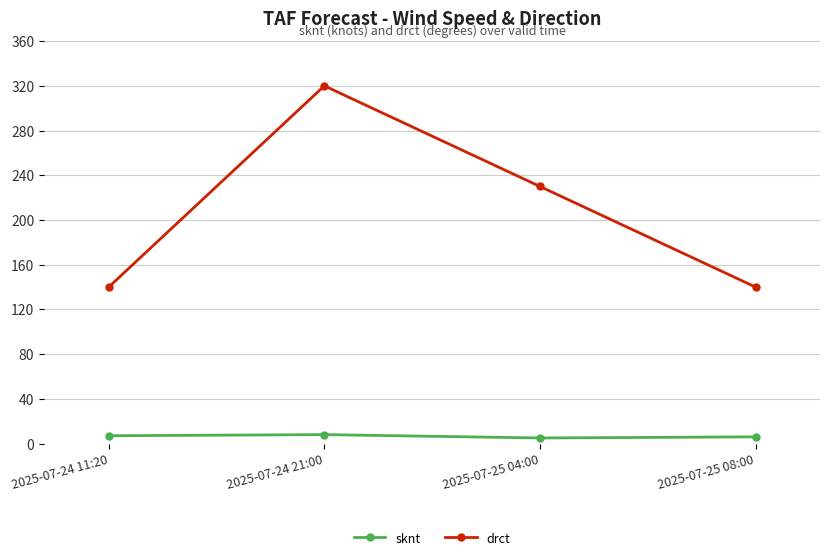

True or false: drct has a value of 505 at 2025-07-24 21:00.

False